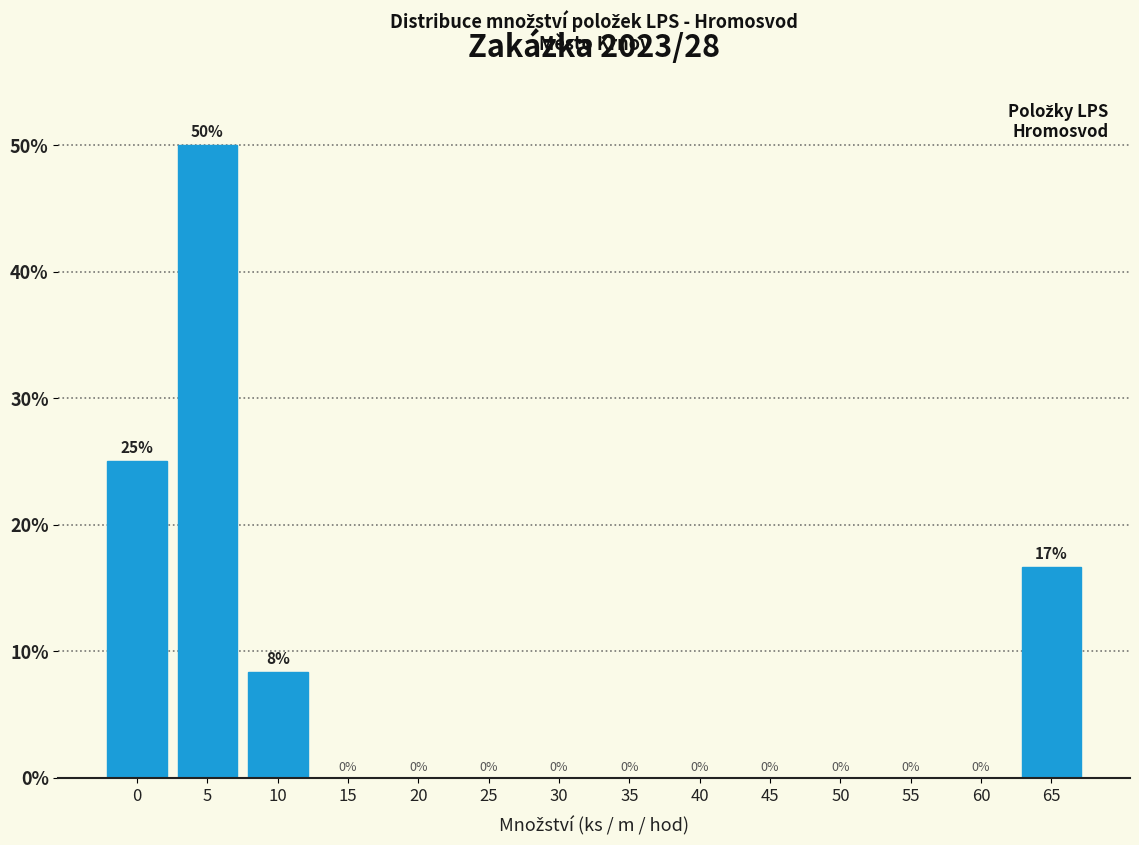

The chart shows a value of 0.0 at 45. True or false?

True